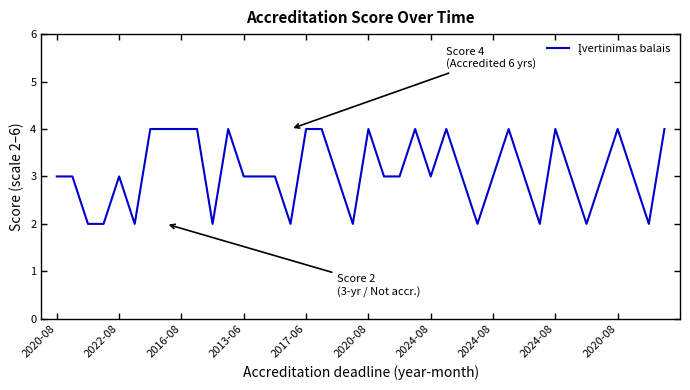

What is the greatest value displayed?

4